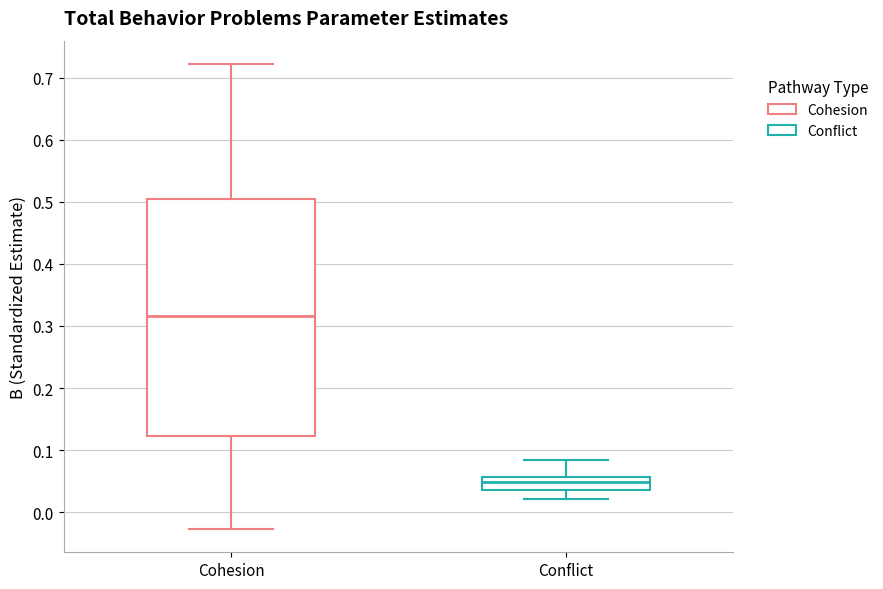

Which box's median line is the lowest?

Conflict